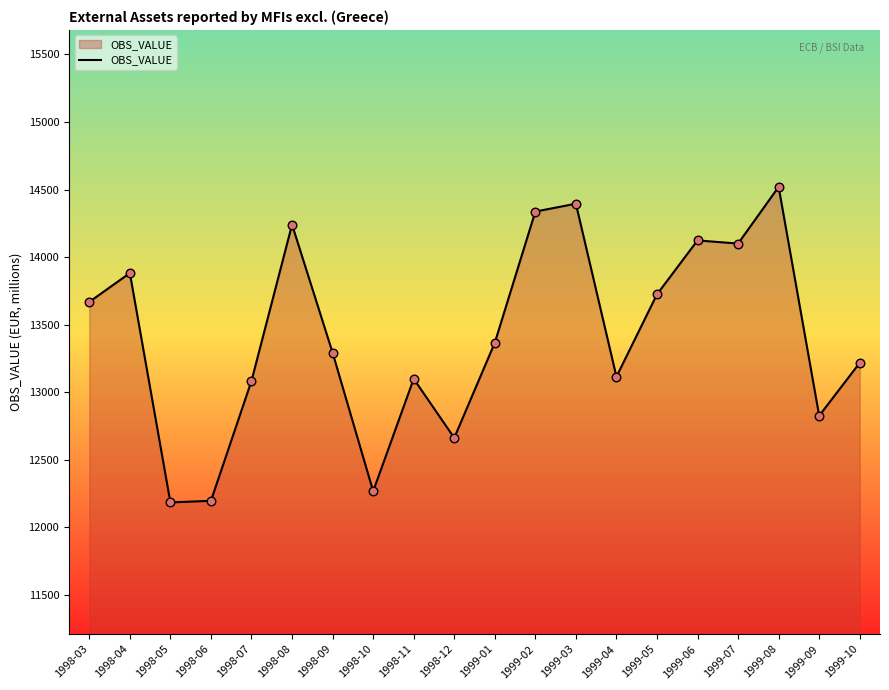

What is the change in value from 1998-08 to 1999-08?

+279.4